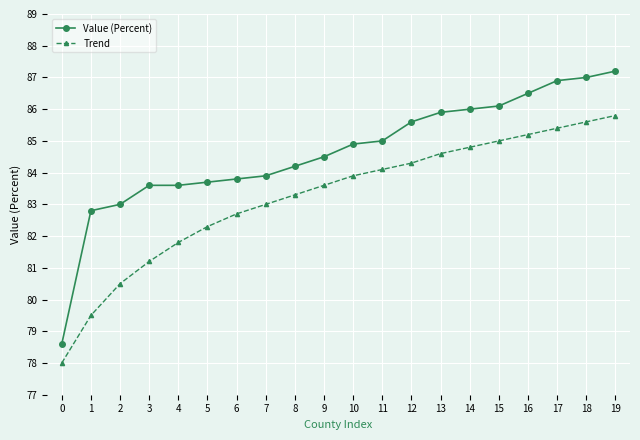

The value of Trend at 0 is 78.0. True or false?

True